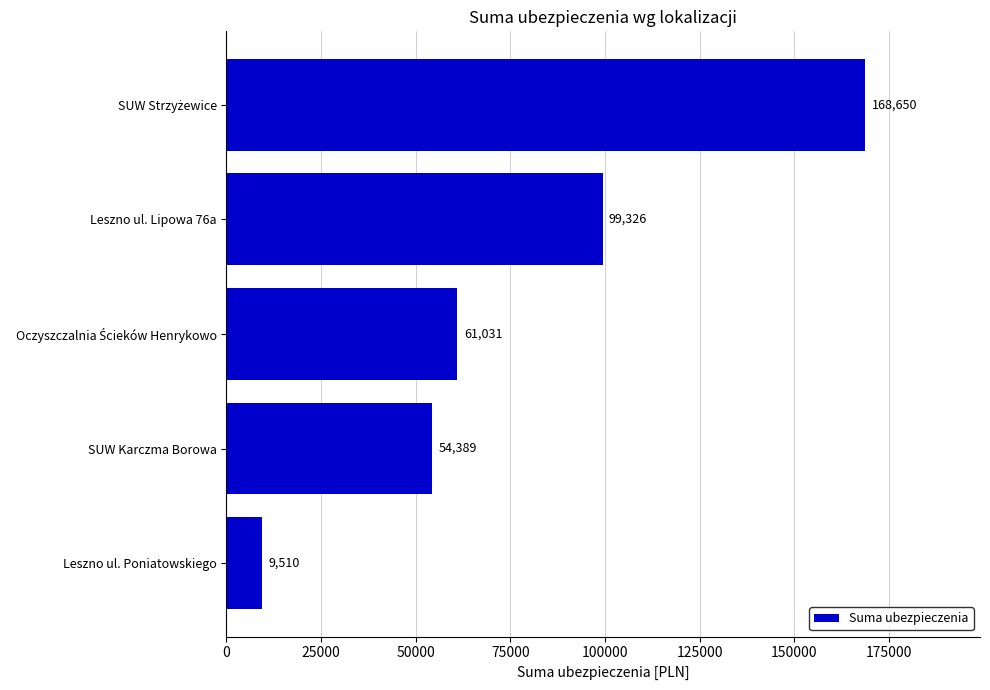

True or false: the data shows 54388.7 at SUW Karczma Borowa.

True